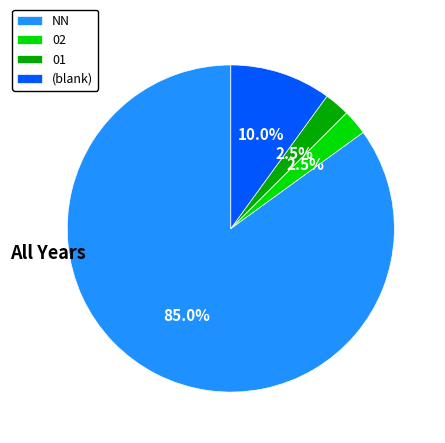

How many slices are in this pie chart?

4